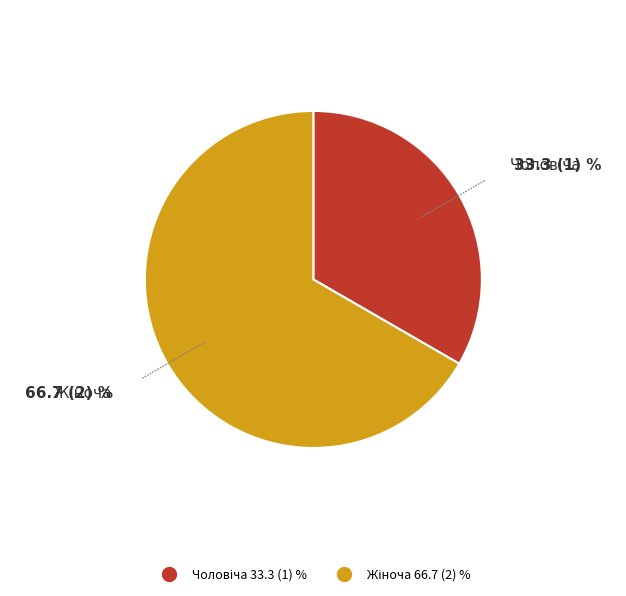

How many segments does this pie chart have?

2